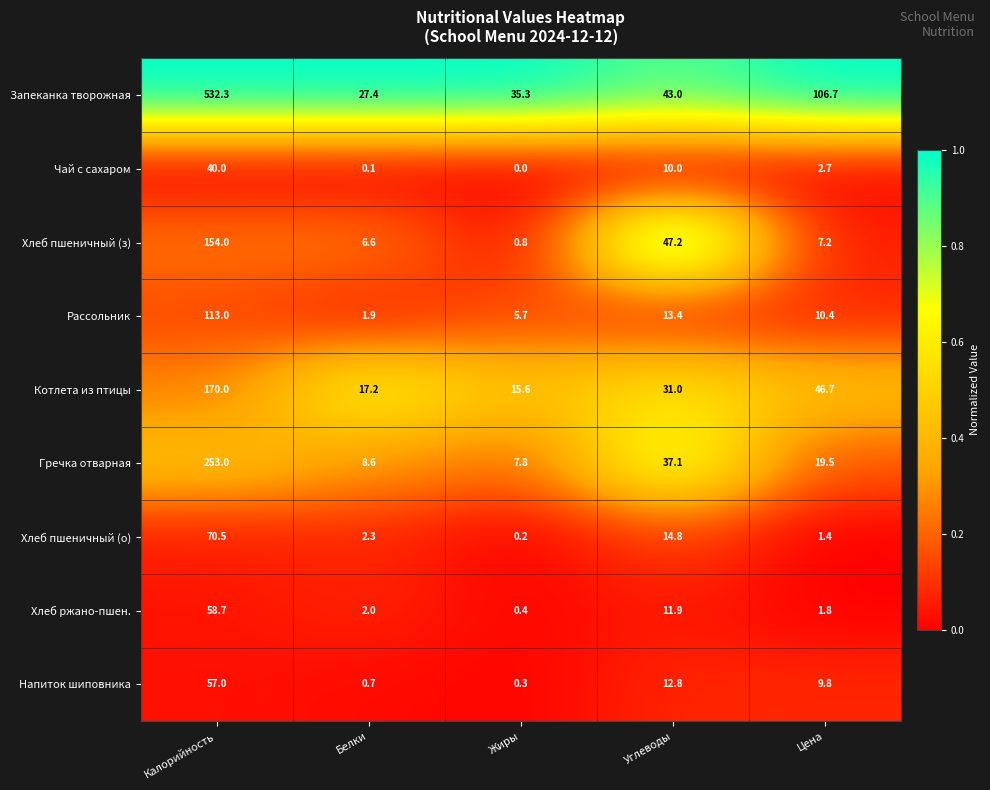

What value does the Хлеб пшеничный (о) series have at Калорийность?

70.5